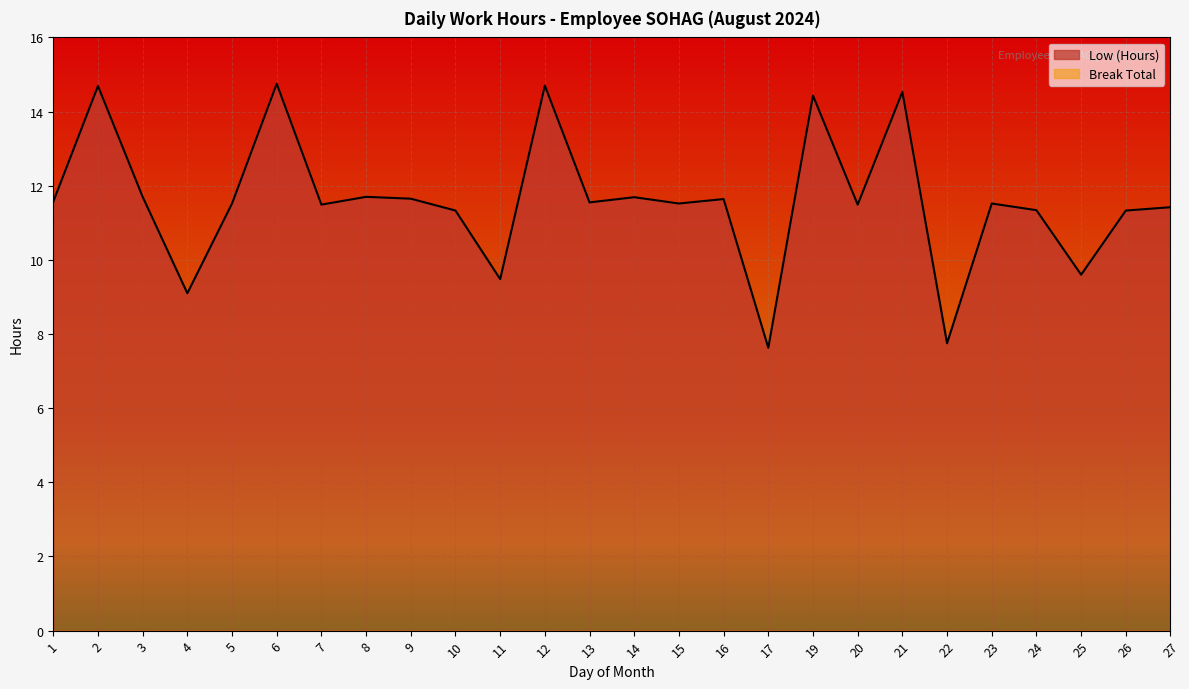

Reading left to right, what are all the values shown in this chart?

1=11.6	2=14.7	3=11.7	4=9.1	5=11.5	6=14.8	7=11.5	8=11.7	9=11.7	10=11.3	11=9.5	12=14.7	13=11.6	14=11.7	15=11.5	16=11.6	17=7.6	19=14.4	20=11.5	21=14.5	22=7.8	23=11.5	24=11.3	25=9.6	26=11.3	27=11.4